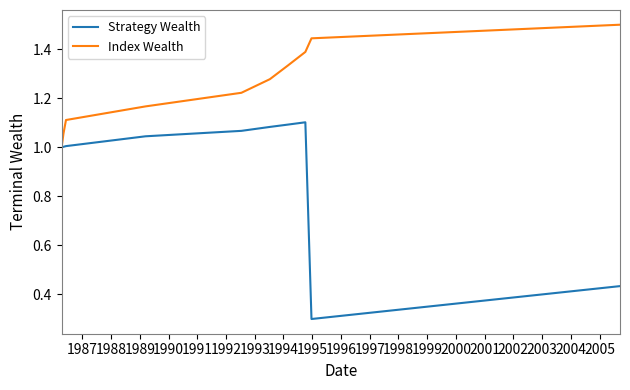

What is the greatest value displayed?

1.5